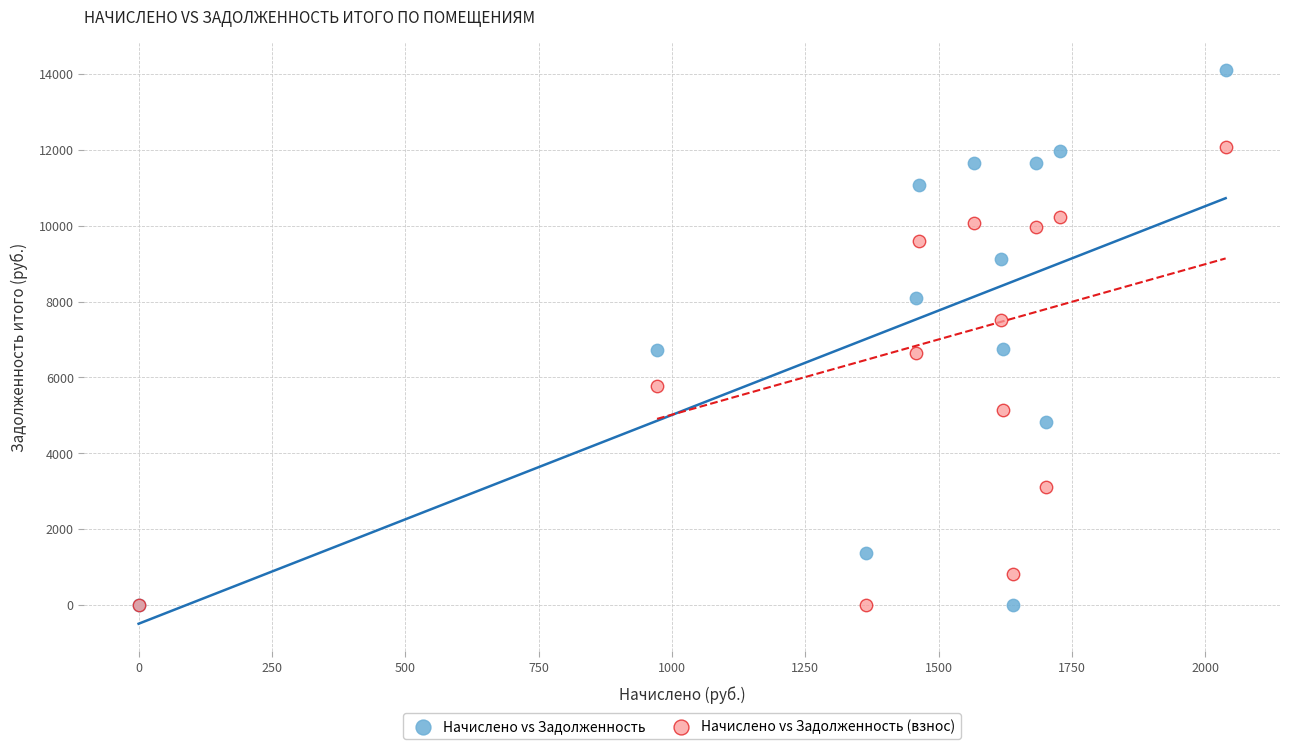

What is the X range (max minus min) for the scatter plot?

2038.0